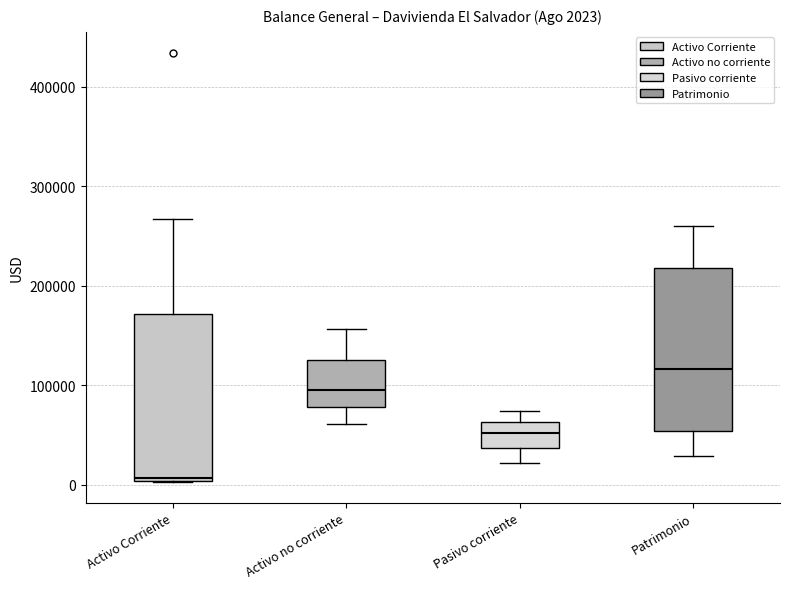

Which box's median line is the highest?

Patrimonio